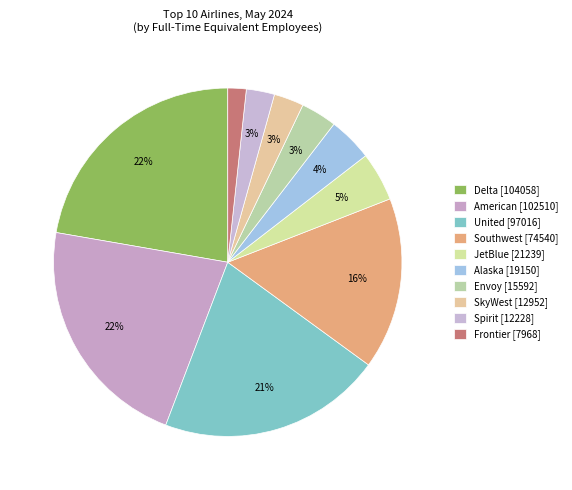

Count the number of slices in the pie.

10